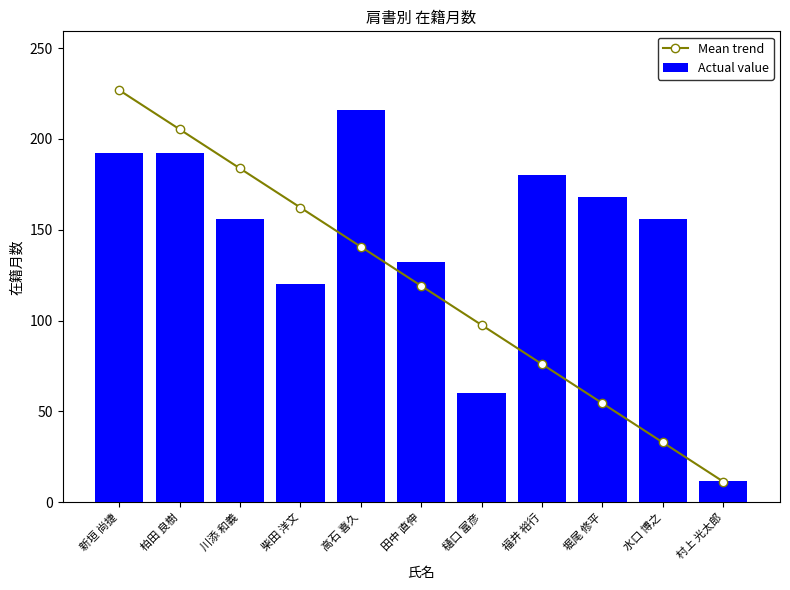

Reading left to right, transcribe all the data shown in this chart.

Mean trend: 226.8	205.3	183.7	162.2	140.6	119.1	97.6	76.0	54.5	32.9	11.4
Actual value: 192.0	192.0	156.0	120.0	216.0	132.0	60.0	180.0	168.0	156.0	12.0